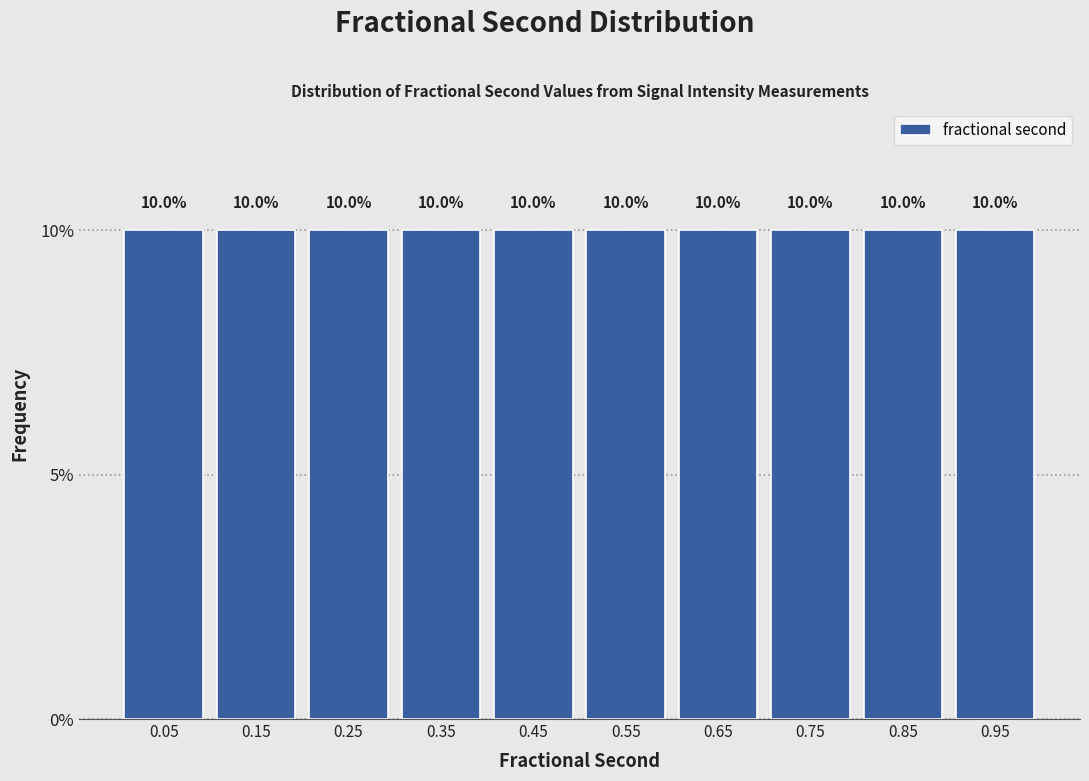

Reading left to right, list every bar in this chart as the range it spans on the x-axis followed by its height.

0.0 to 0.1: 10.0
0.1 to 0.2: 10.0
0.2 to 0.3: 10.0
0.3 to 0.4: 10.0
0.4 to 0.5: 10.0
0.5 to 0.6: 10.0
0.6 to 0.7: 10.0
0.7 to 0.8: 10.0
0.8 to 0.9: 10.0
0.9 to 1.0: 10.0